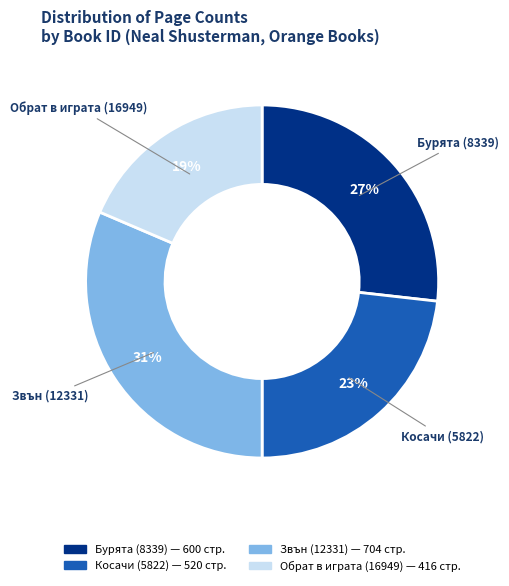

Combined, do Косачи (5822) and Звън (12331) account for over 50%?

Yes